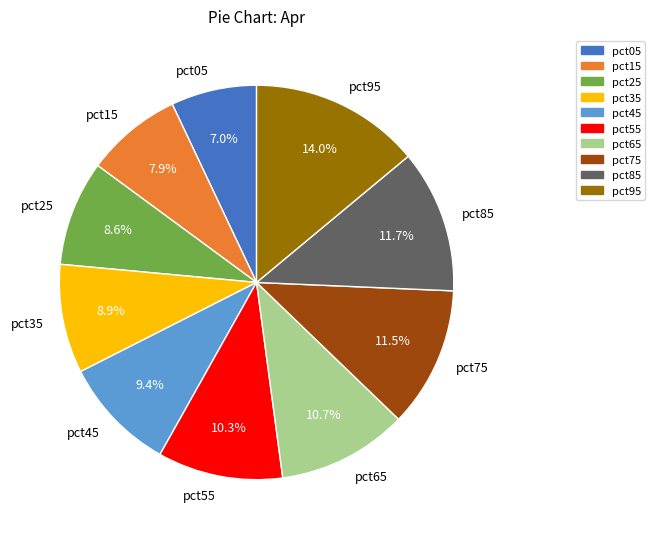

Is the sum of pct75 and pct35 greater than half?

No